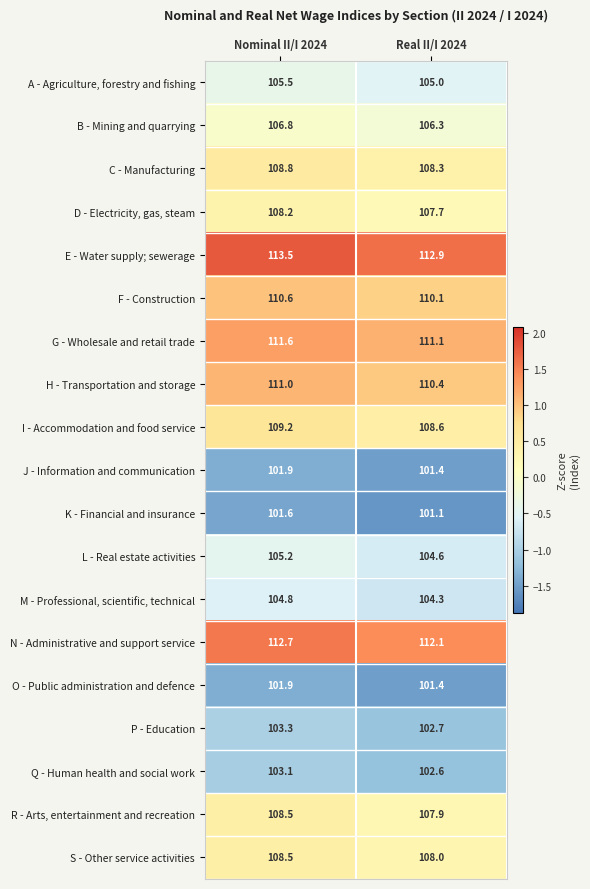

The K - Financial and insurance series shows 171.7 at Nominal II/I 2024. True or false?

False